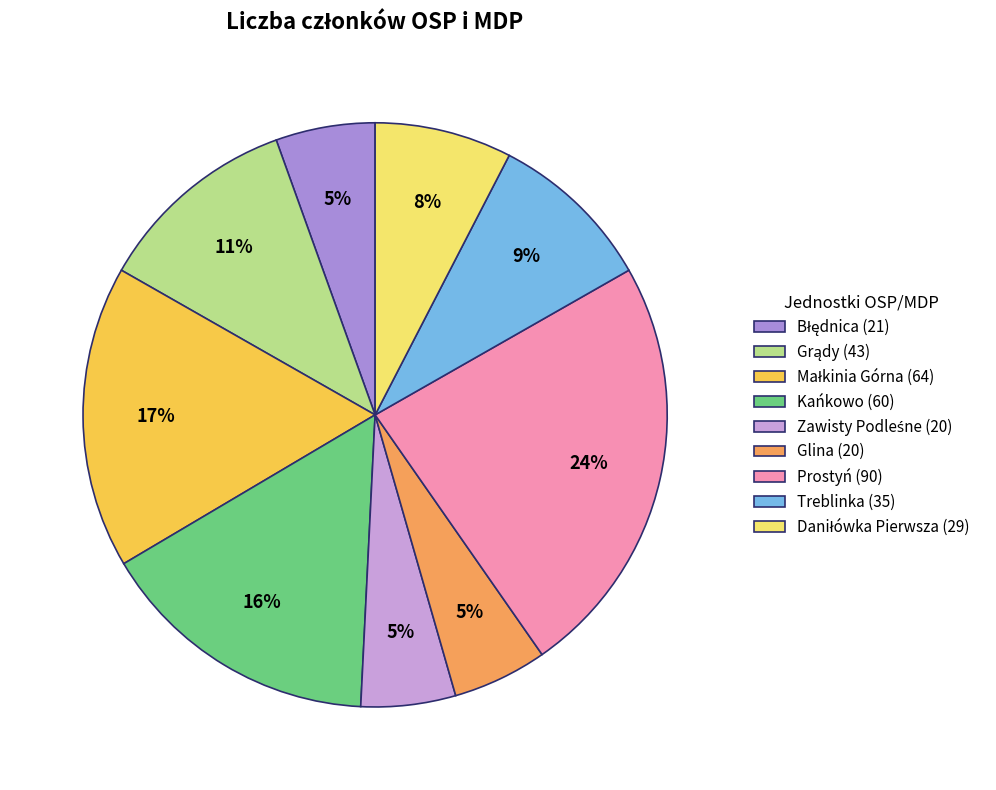

How many slices are in this pie chart?

9